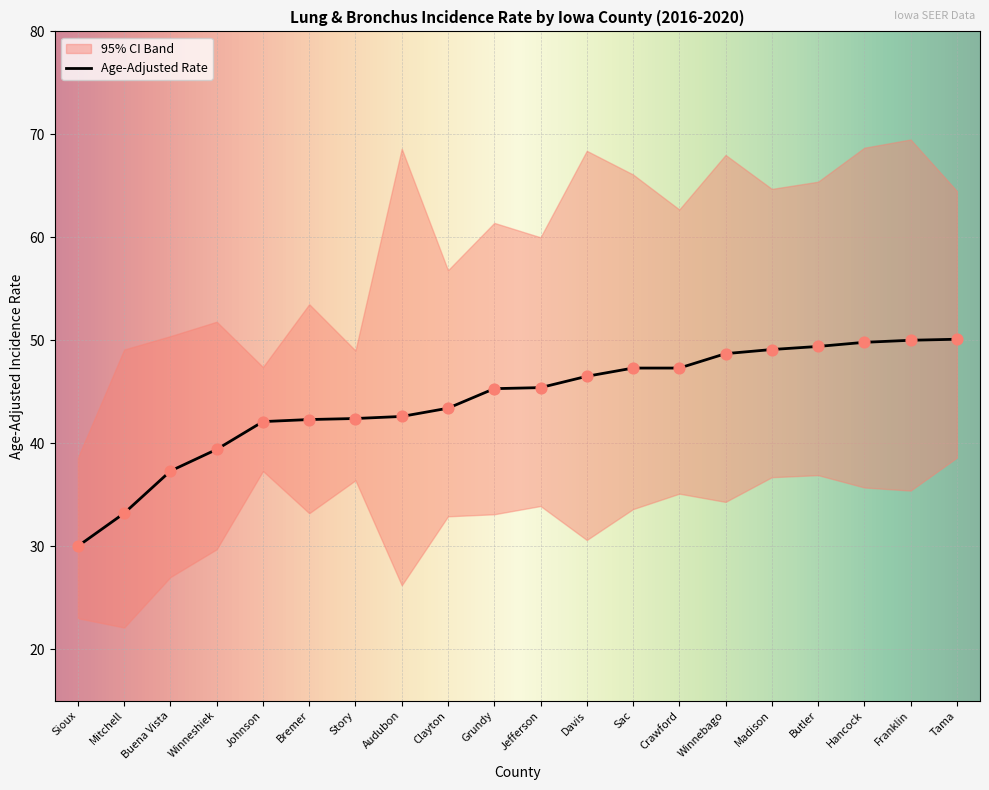

Which series has the largest Y range (max minus min)?

Upper 95% CI